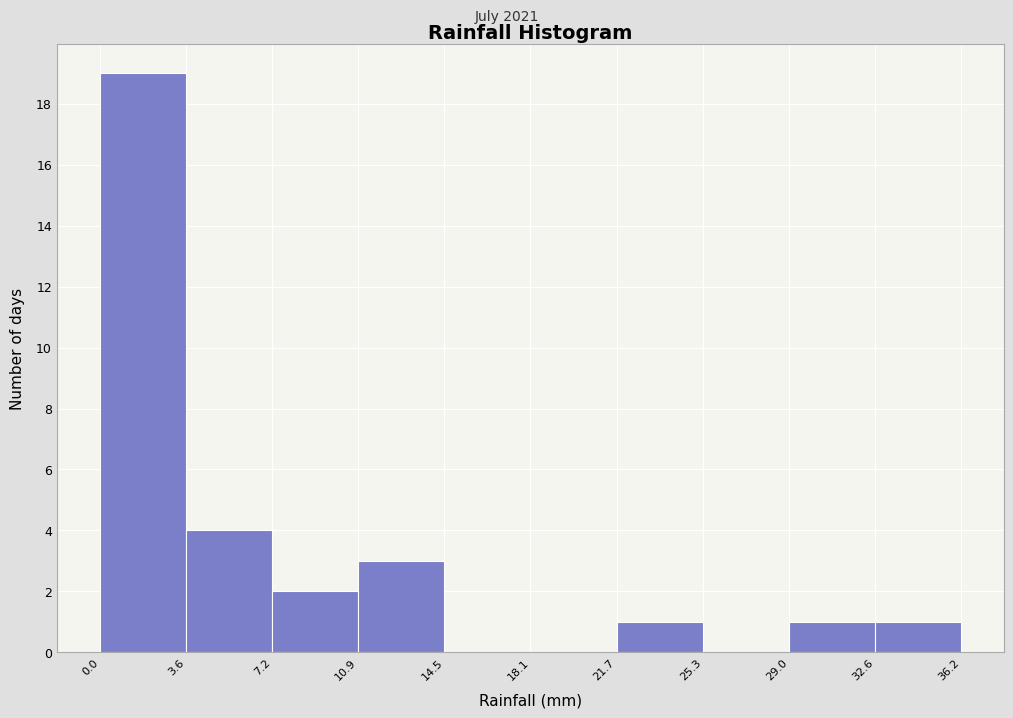

Reading left to right, list every bar in this chart as the range it spans on the x-axis followed by its height. The values are not printed on the chart, so give them approximately, as read against the axis.

0.0 to 3.6: 19
3.6 to 7.2: 4
7.2 to 10.9: 2
10.9 to 14.5: 3
14.5 to 18.1: 0
18.1 to 21.7: 0
21.7 to 25.3: 1
25.3 to 29.0: 0
29.0 to 32.6: 1
32.6 to 36.2: 1